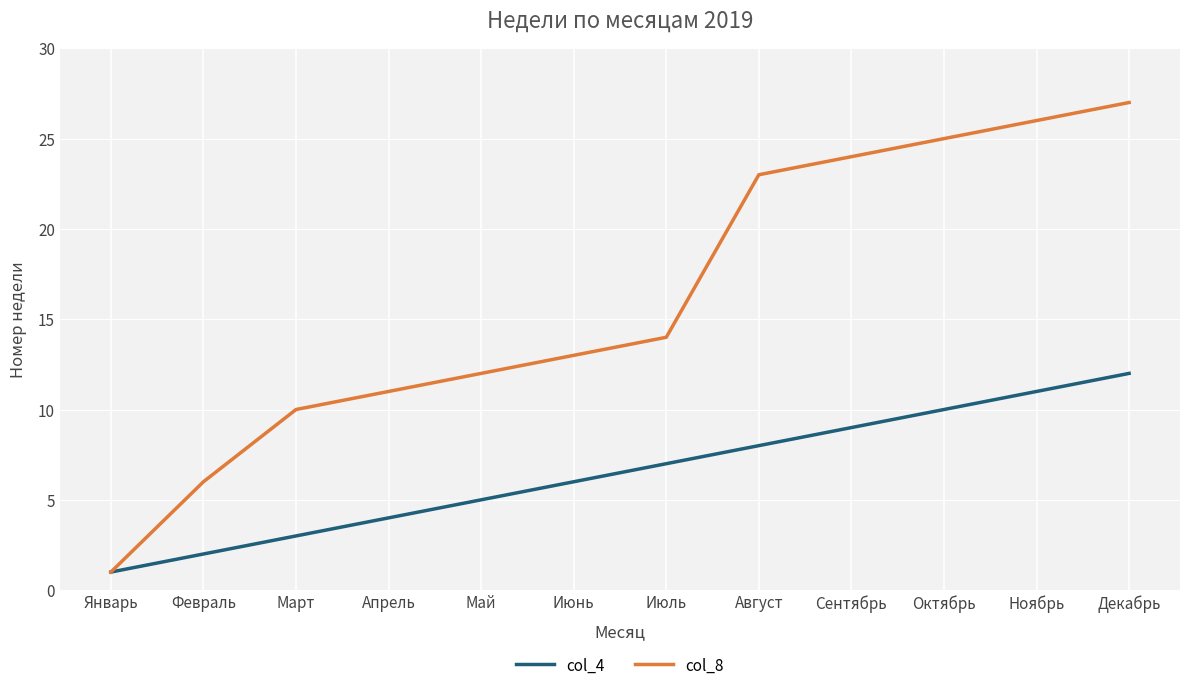

The col_4 series shows 11 at Ноябрь. True or false?

True